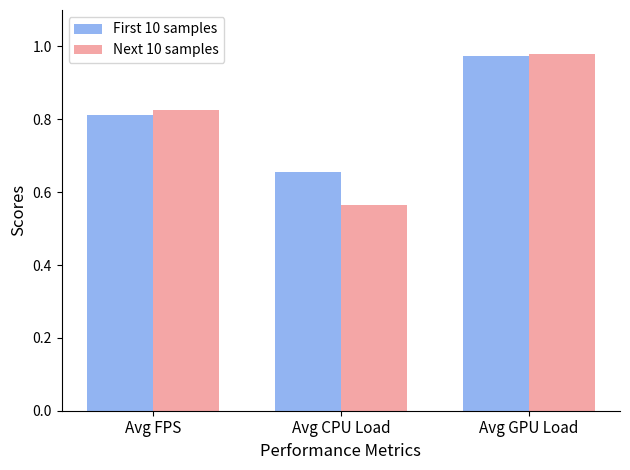

What is the spread (max minus min) of values at Avg CPU Load?

0.1